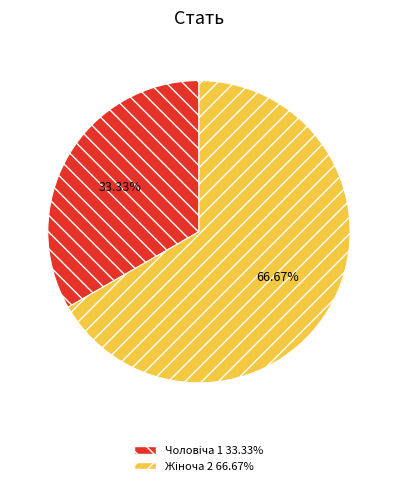

Is there any slice that represents more than half of the pie?

Yes